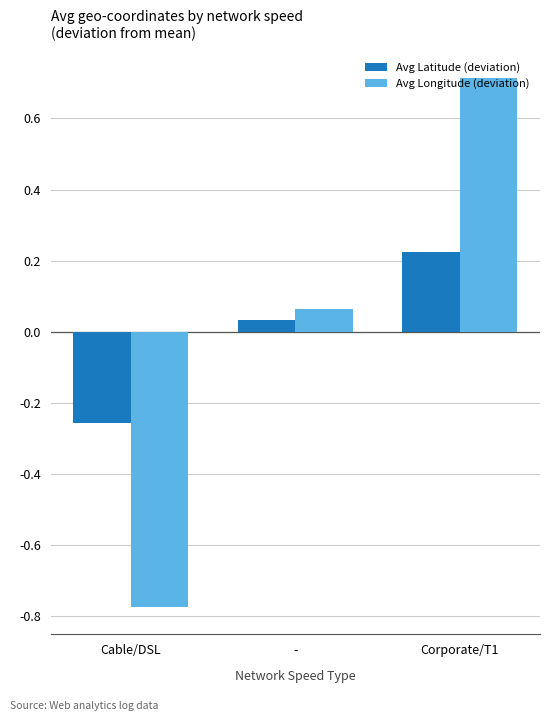

How many values in the Avg Longitude (deviation) series exceed 0?

2